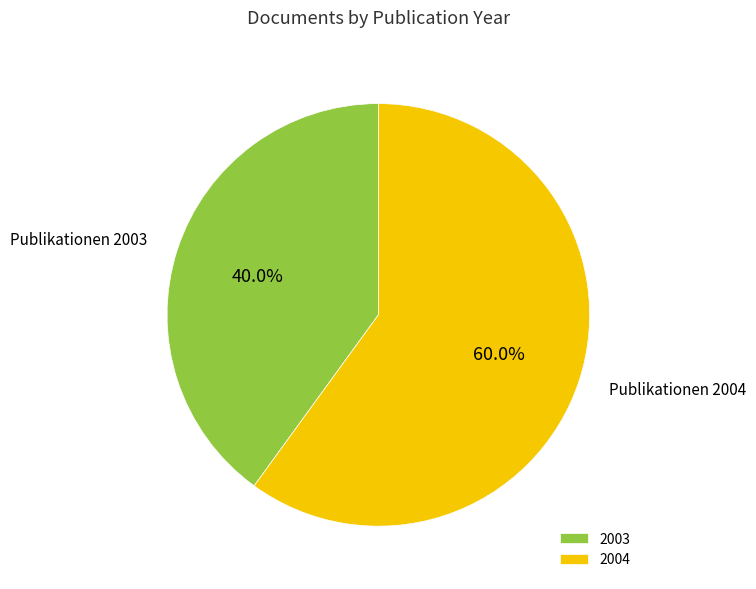

Is there a majority slice in this chart?

Yes